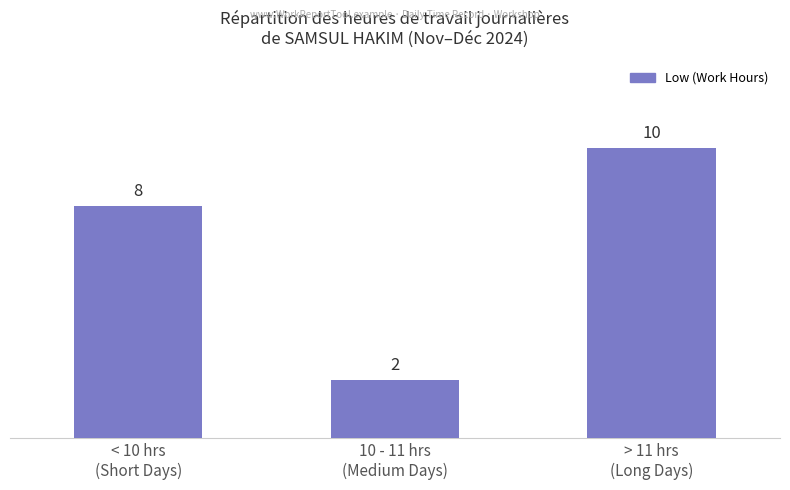

What is the sum of the values at > 11 hrs
(Long Days) and 10 - 11 hrs
(Medium Days)?

12